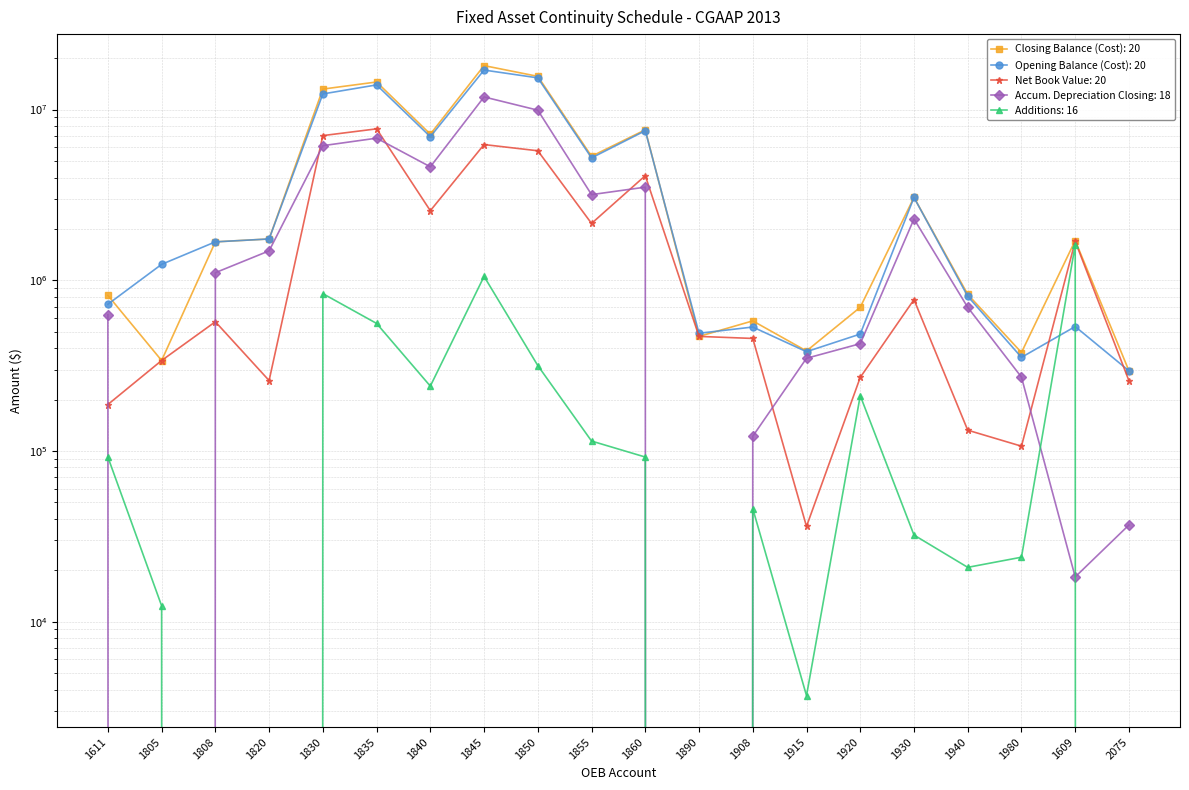

What is the difference between the Additions values at 1980 and 1830?

811169.0